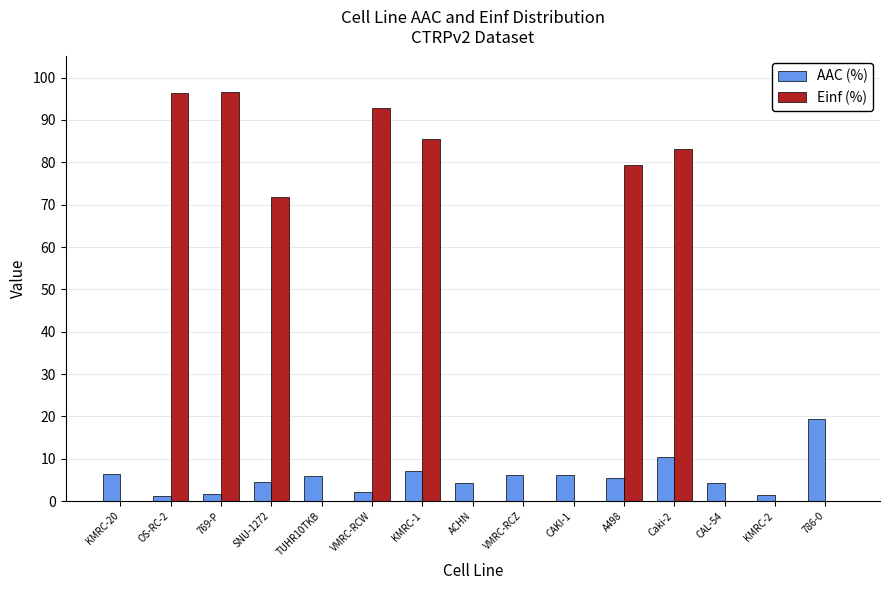

What is the total value across all series at A498?

84.8